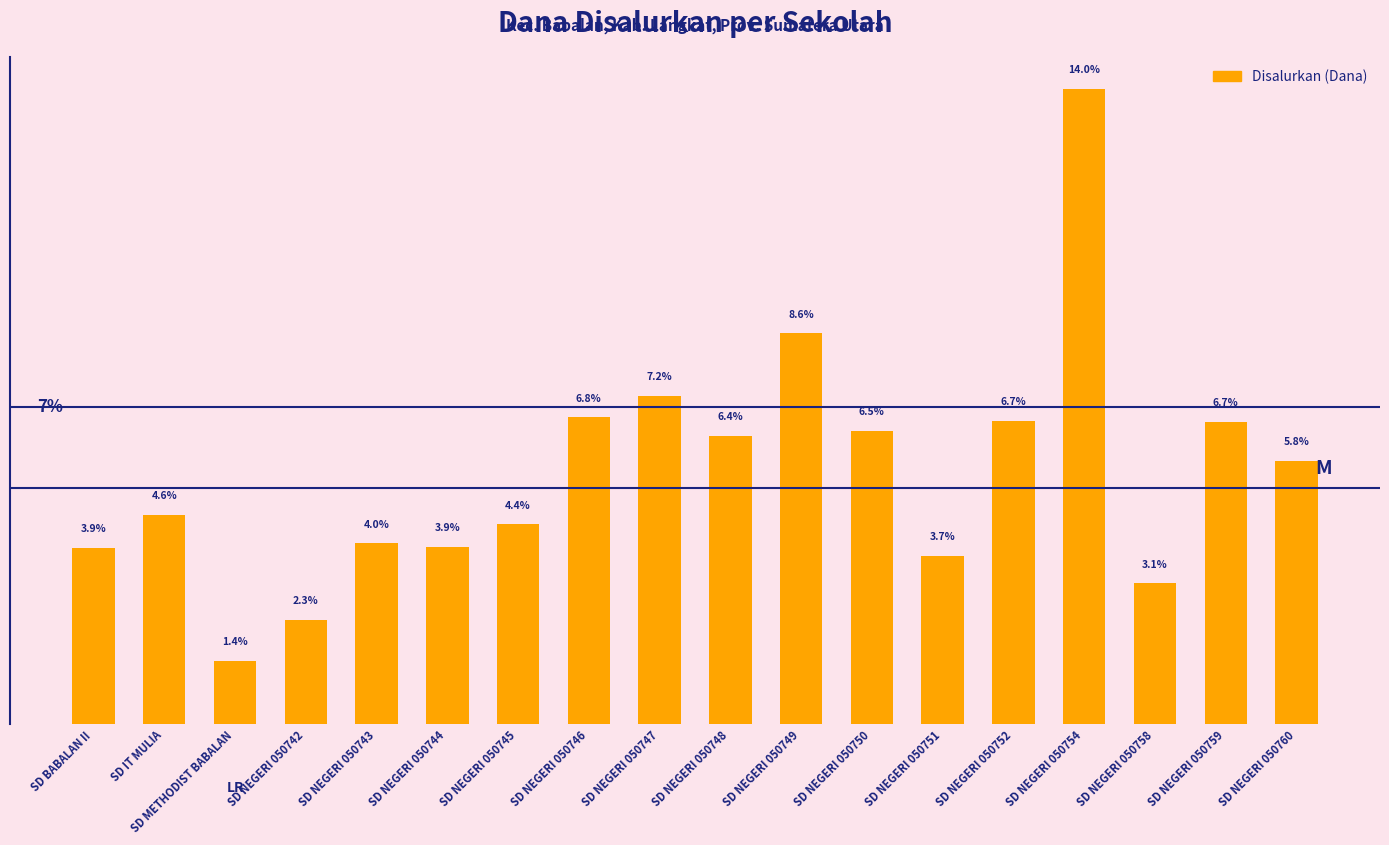

At which category does the chart reach its minimum across all series?

SD METHODIST BABALAN